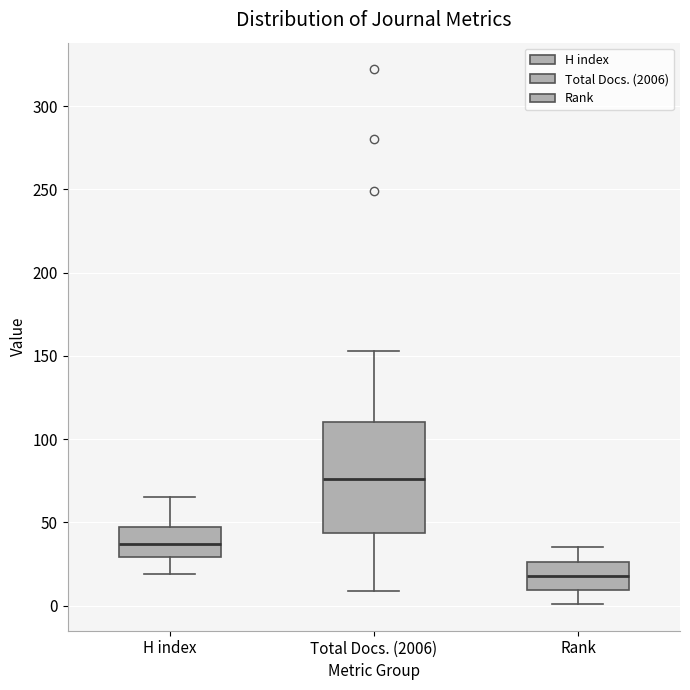

Reading left to right, read every box against the y-axis: the position of its median line, the range the box covers, and the ends of its whiskers. The values are not printed on the chart, so give them approximately, as read against the axis.

H index: median 35, box 30 to 50, whiskers 20 to 65
Total Docs. (2006): median 75, box 45 to 110, whiskers 10 to 155
Rank: median 20, box 10 to 25, whiskers 0 to 35